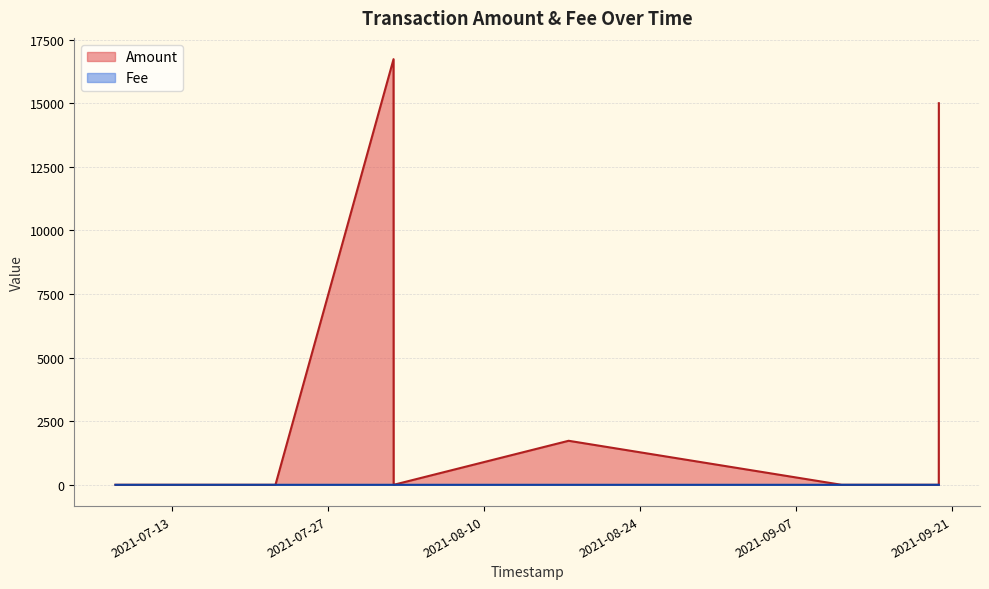

Which series has the largest range (max minus min)?

Amount